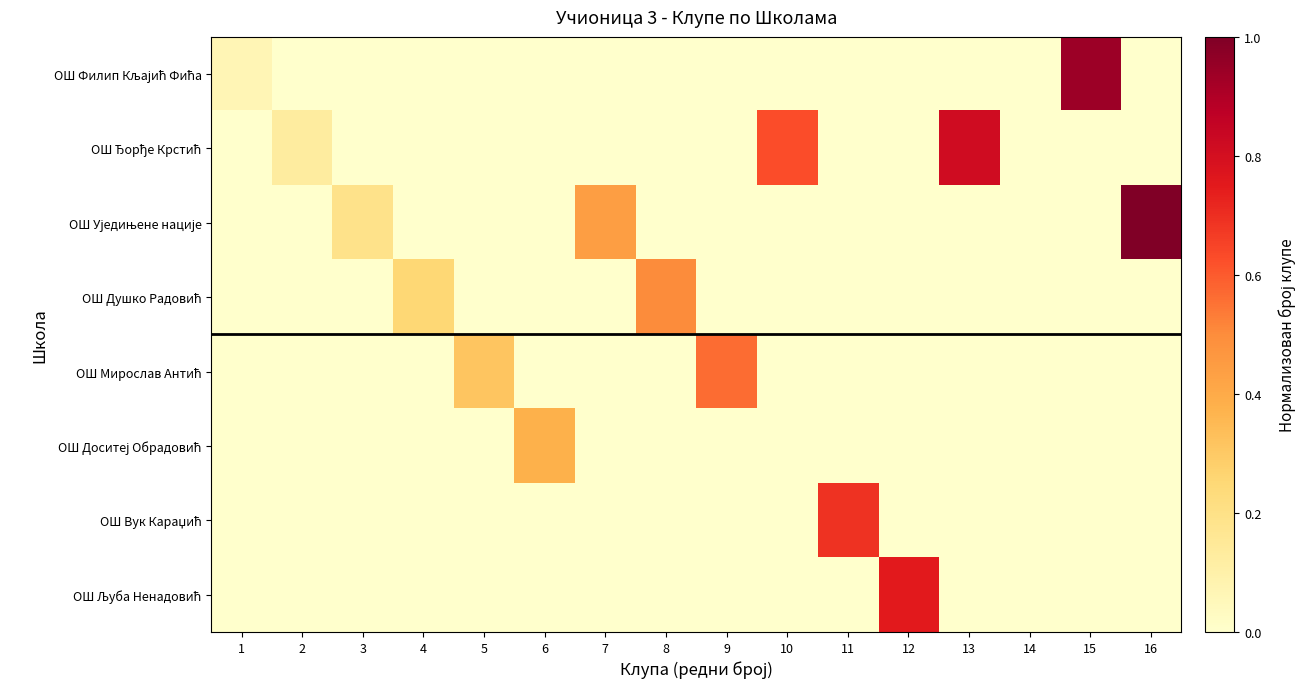

How many categories are shown in the chart?

16